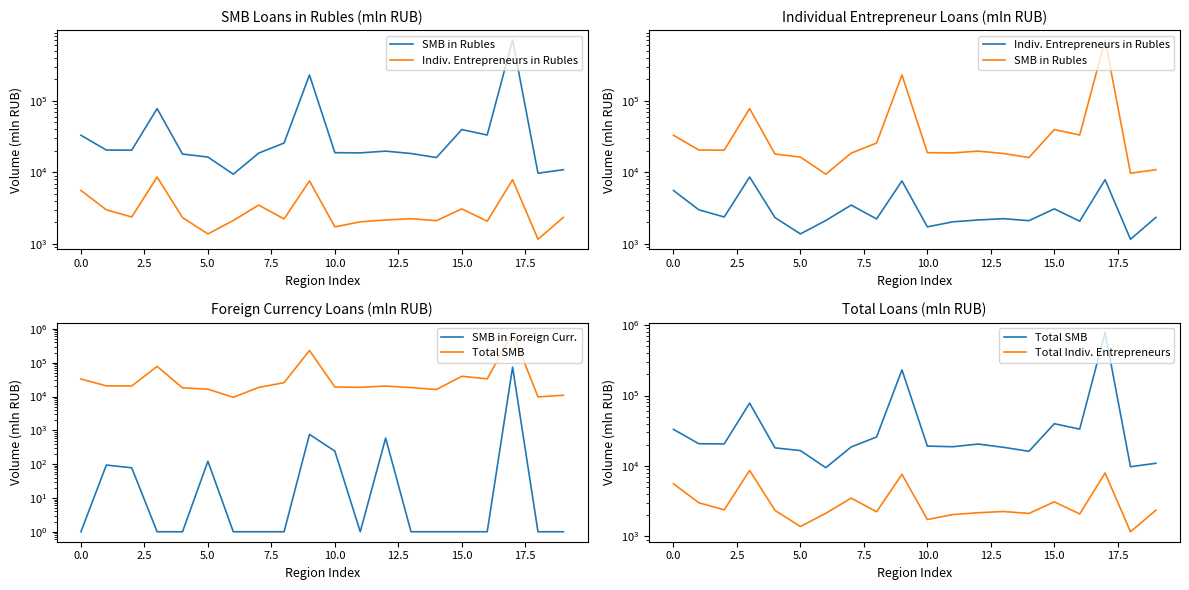

Is this an area chart (filled region under the line)?

No